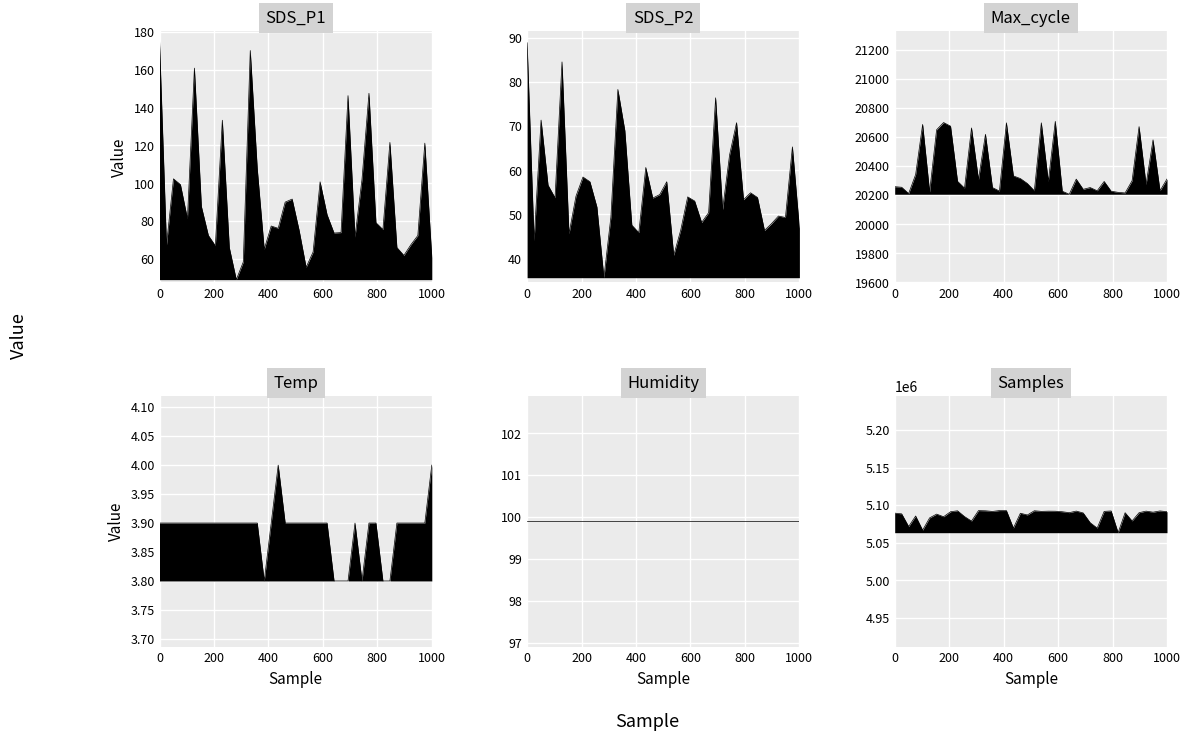

Is the value of Samples at 9 greater than the value of Temp at Humidity?

Yes